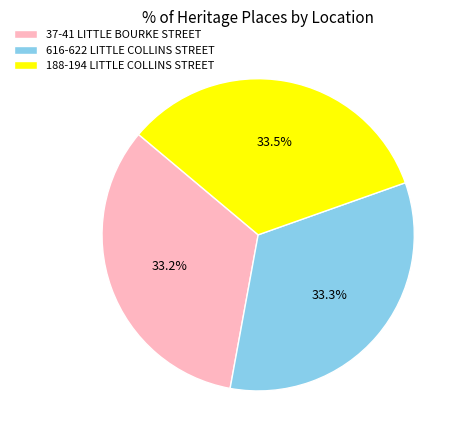

What percentage is NOT represented by 616-622 LITTLE COLLINS STREET?

66.7%